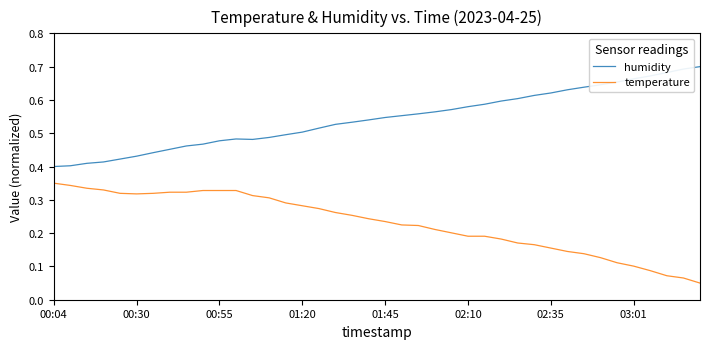

Which series has the largest total across all categories?

humidity